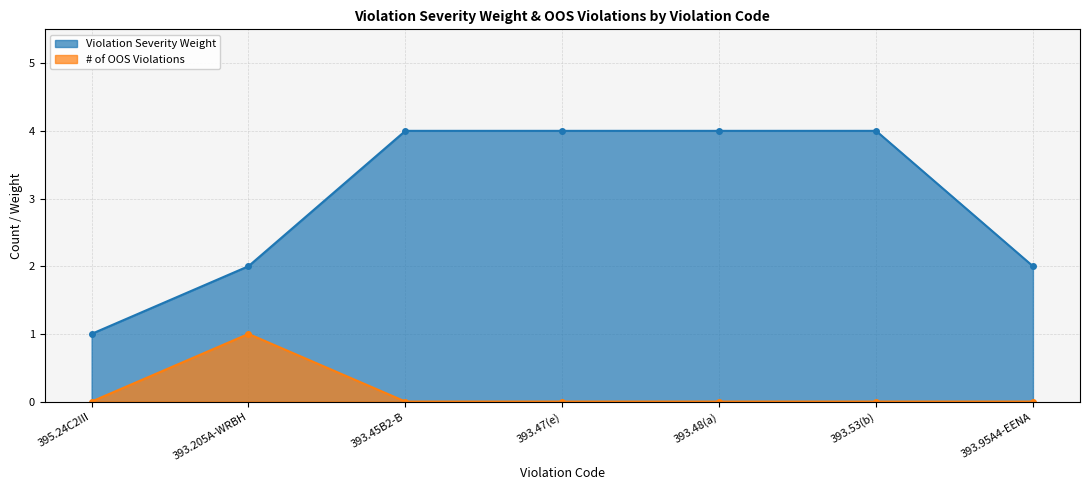

Reading right to left, transcribe all the data shown in this chart.

Violation Severity Weight: 2	4	4	4	4	2	1
# of OOS Violations: 0	0	0	0	0	1	0